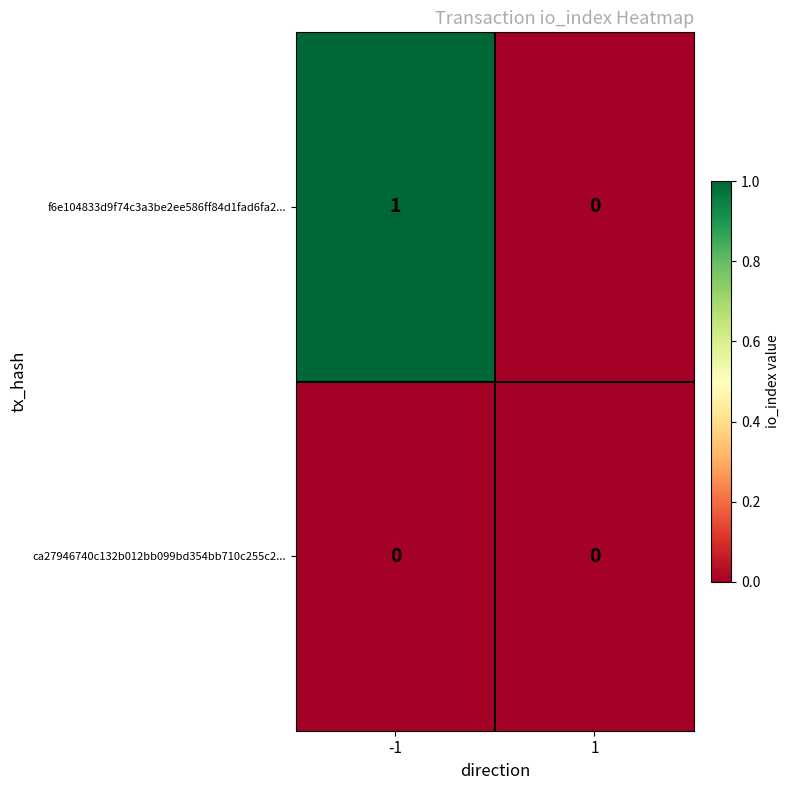

The ca27946740c132b012bb099bd354bb710c255c2... series shows 0 at -1. True or false?

True